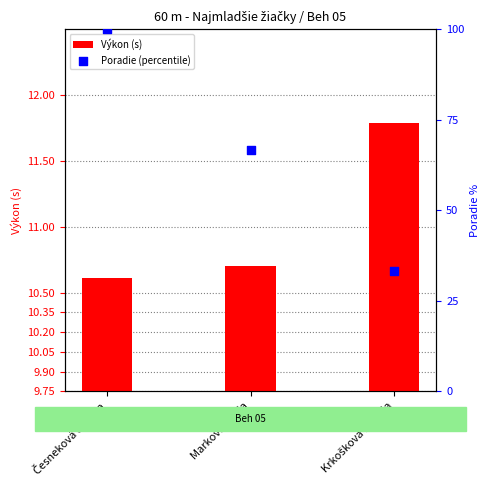

What are all the series names shown in the legend?

Výkon (s), Poradie (percentile)